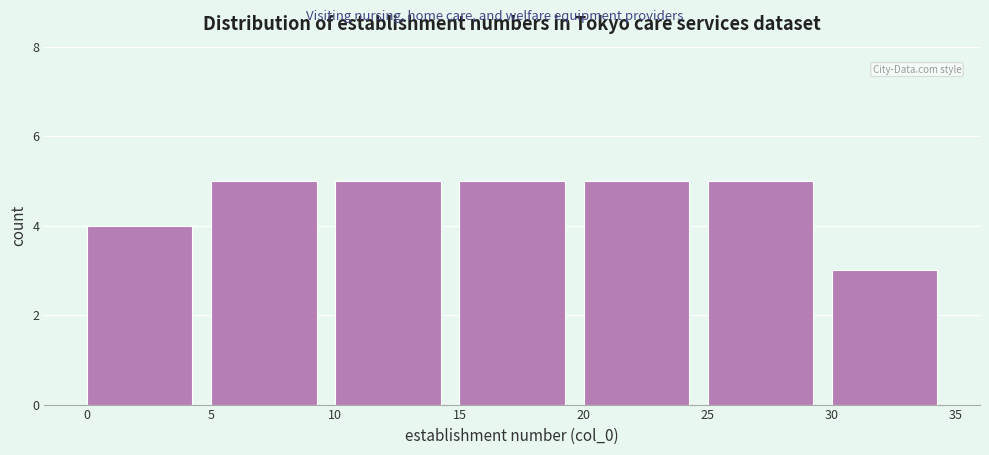

Reading left to right, list every bar in this chart as the range it spans on the x-axis followed by its height. The values are not printed on the chart, so give them approximately, as read against the axis.

0 to 5: 4
5 to 10: 5
10 to 15: 5
15 to 20: 5
20 to 25: 5
25 to 30: 5
30 to 35: 3